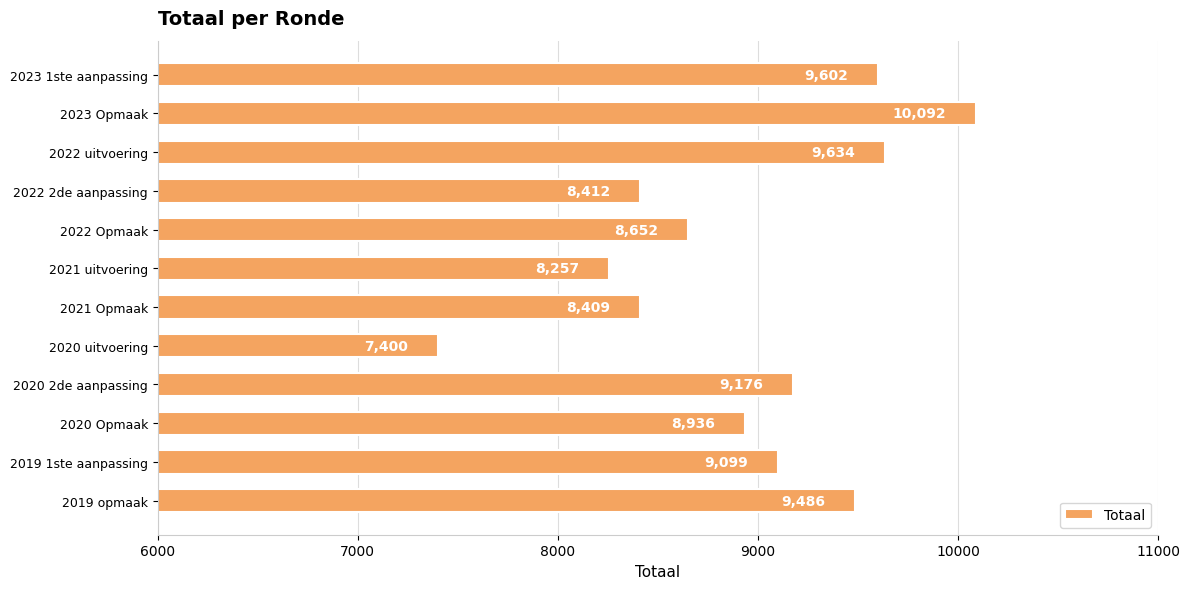

Reading top to bottom, transcribe all the data shown in this chart.

2023 1ste aanpassing=9602	2023 Opmaak=10092	2022 uitvoering=9634	2022 2de aanpassing=8412	2022 Opmaak=8652	2021 uitvoering=8257	2021 Opmaak=8409	2020 uitvoering=7400	2020 2de aanpassing=9176	2020 Opmaak=8936	2019 1ste aanpassing=9099	2019 opmaak=9486